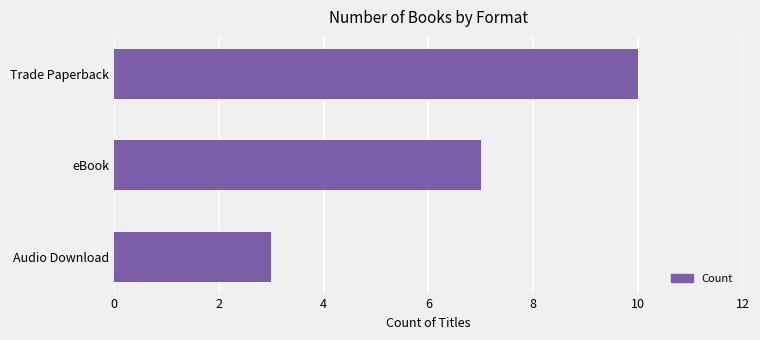

Count the number of data series in this chart.

1